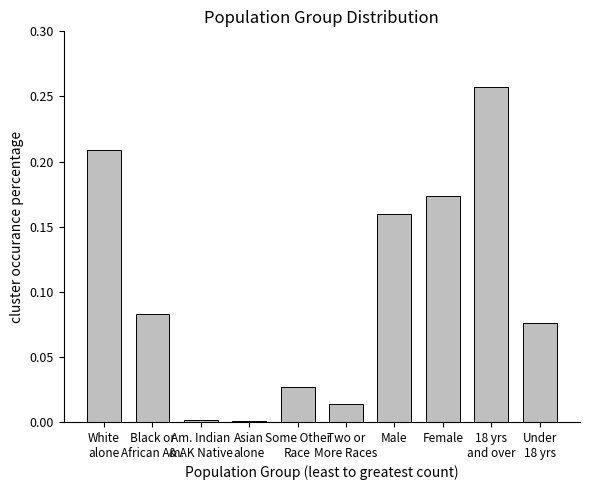

What is the average value?

0.1